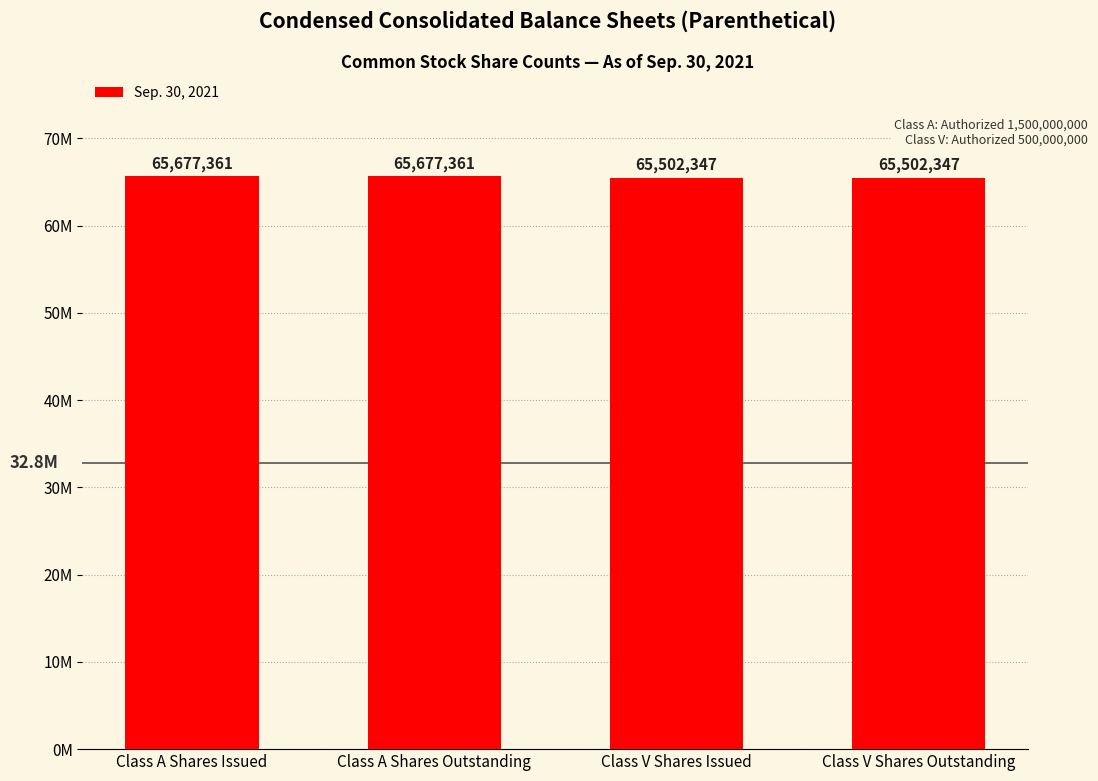

The chart shows a value of 22086926 at Class V Shares Issued. True or false?

False